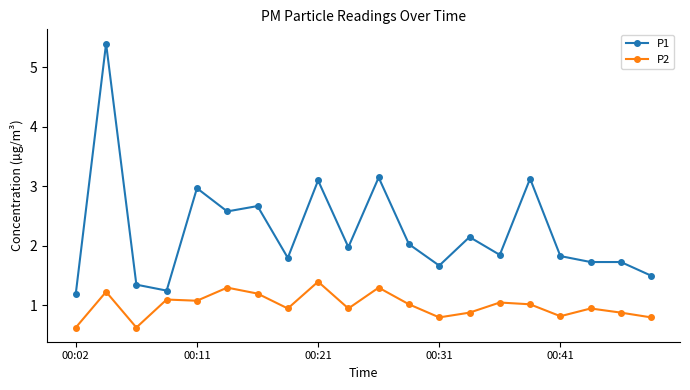

Which series has the largest total across all categories?

P1